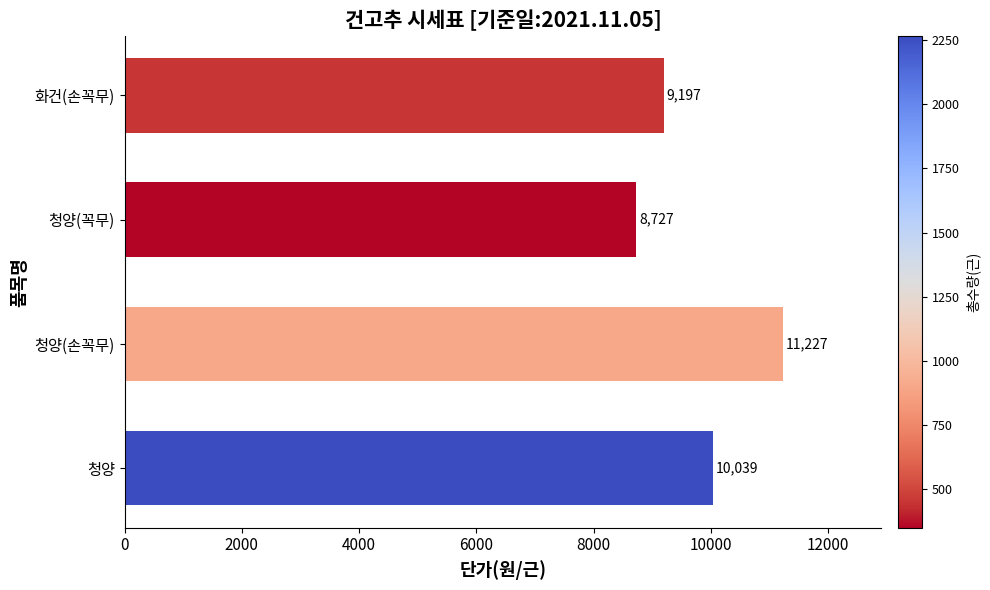

What is the minimum value shown in the chart?

8727